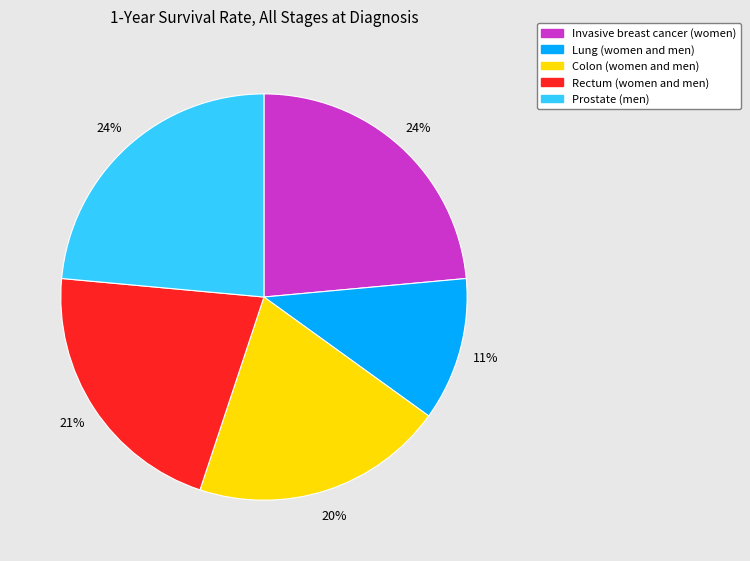

Is there any slice that represents more than half of the pie?

No